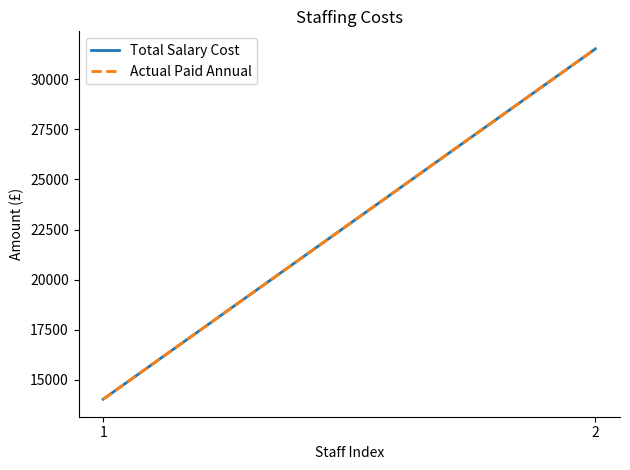

Is it true that Total Salary Cost equals 14040 at 1?

True